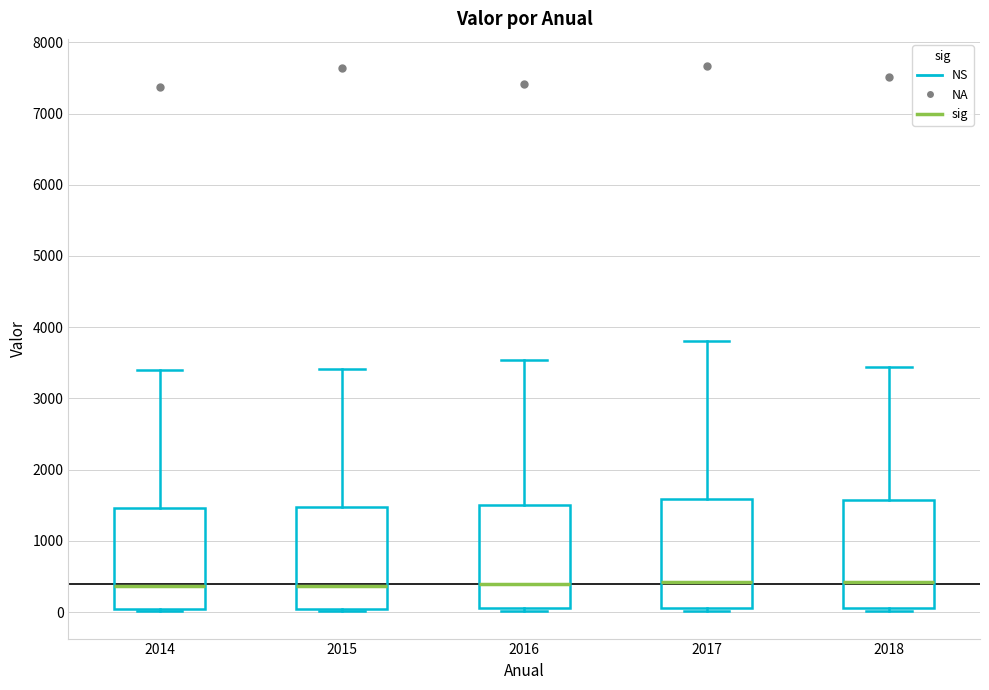

Where does the upper whisker of the box at x = 2014 end on the y-axis? The values are not printed on the chart, so give them approximately, as read against the axis.

3400